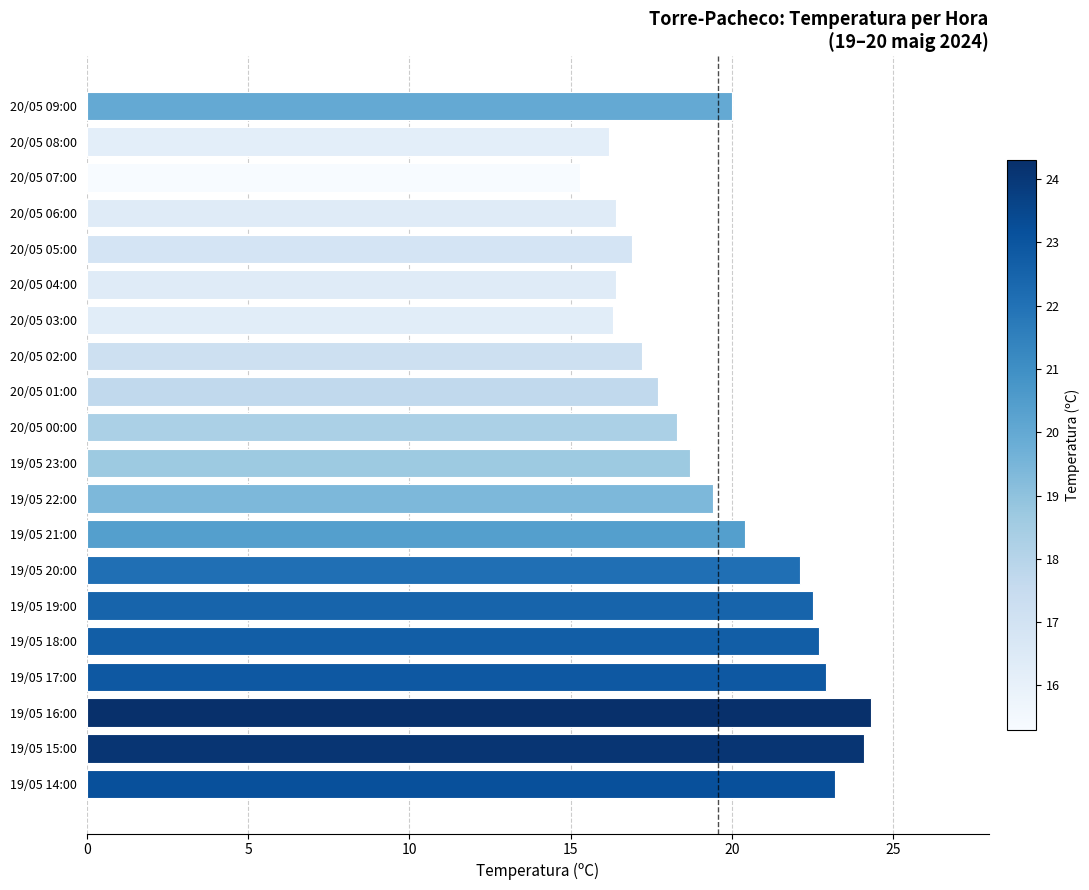

What is the ratio of the value at 19/05 21:00 to the value at 19/05 19:00?

0.9